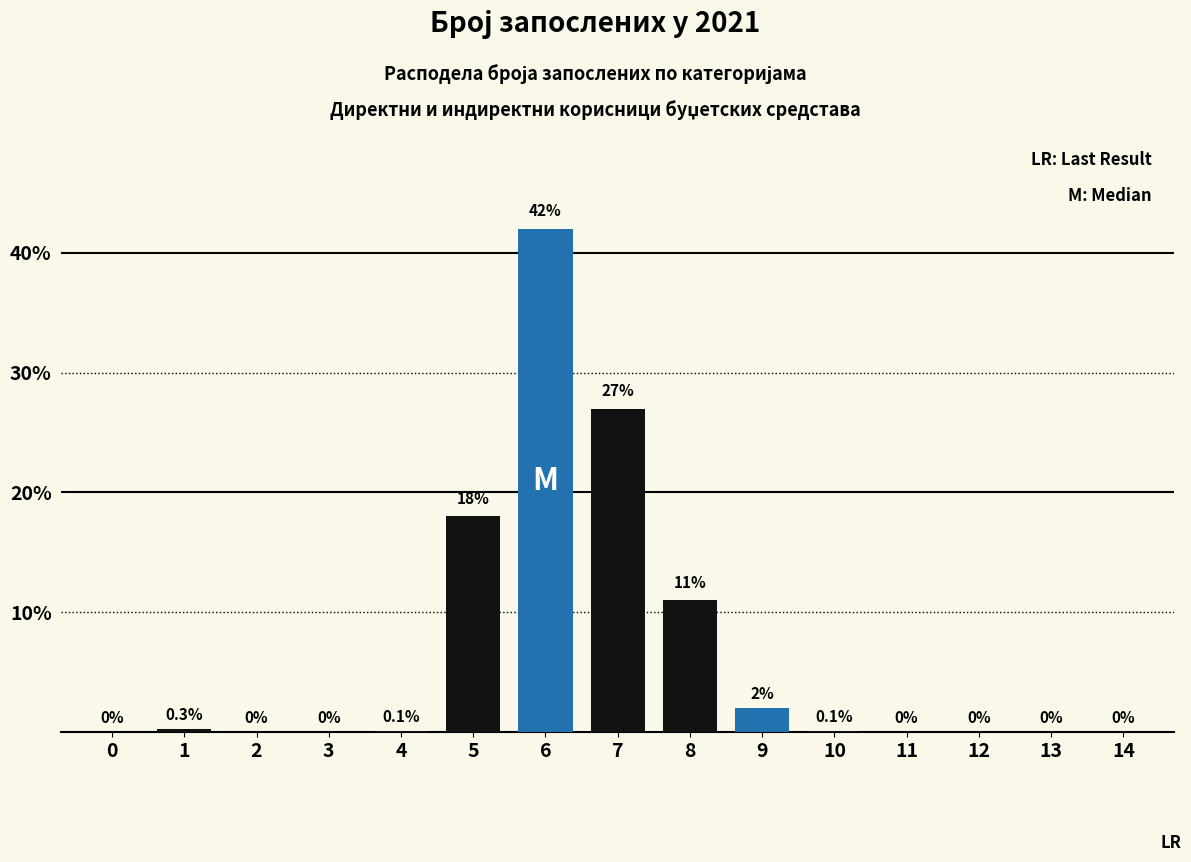

Reading left to right, list all the values displayed in this chart.

0=0.0	1=0.3	2=0.0	3=0.0	4=0.1	5=18.0	6=42.0	7=27.0	8=11.0	9=2.0	10=0.1	11=0.0	12=0.0	13=0.0	14=0.0